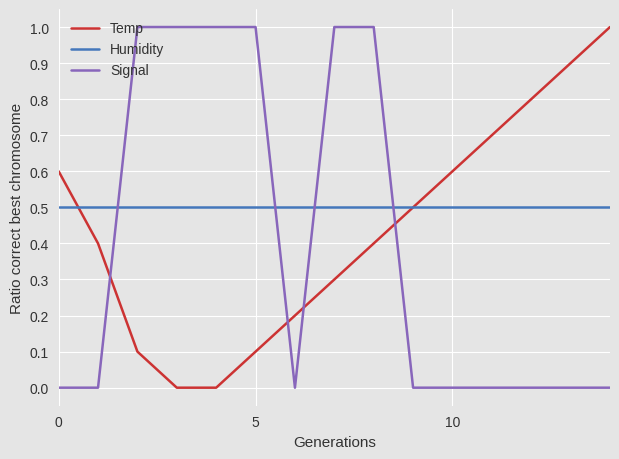

Does the chart display data point markers on the line(s)?

No